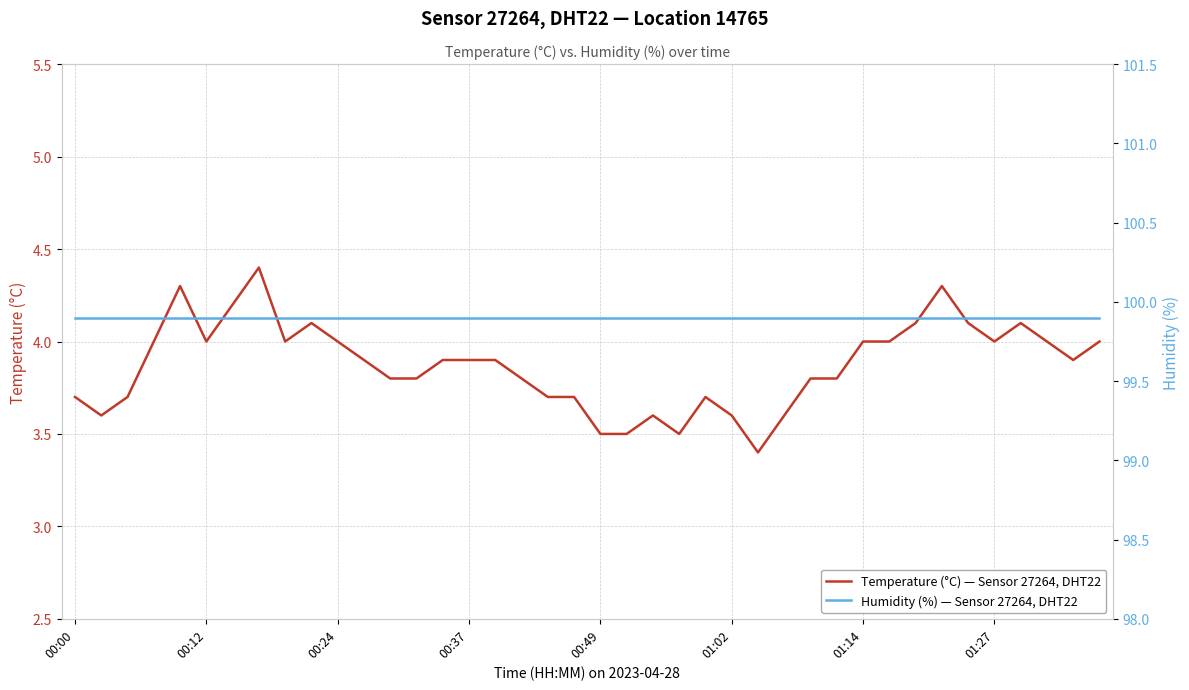

Which category has the lowest value across all series?

26